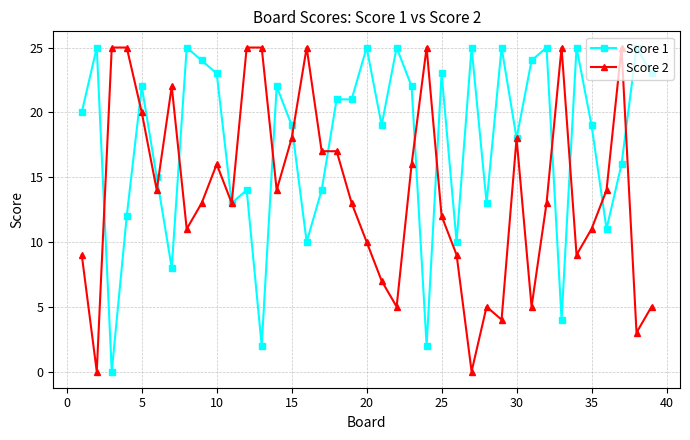

Which series has the largest total across all categories?

Score 1